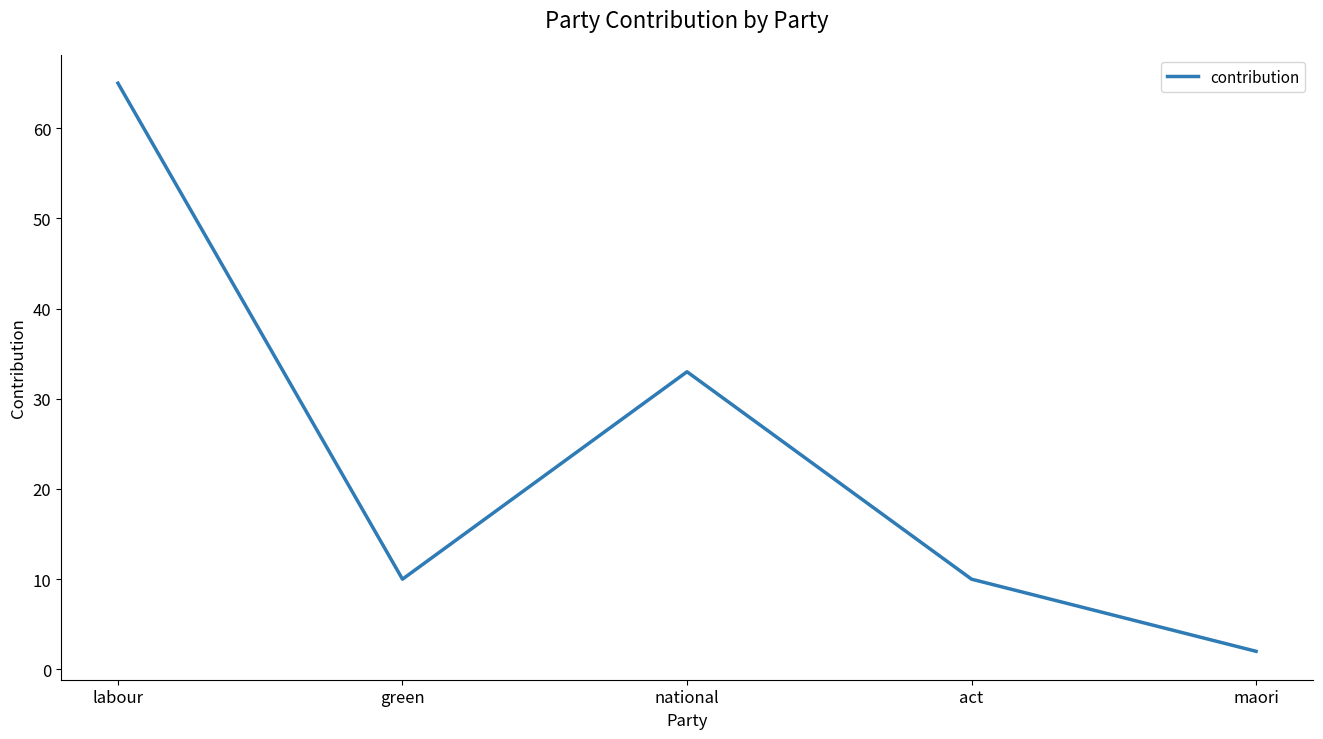

What is the smallest value displayed?

2